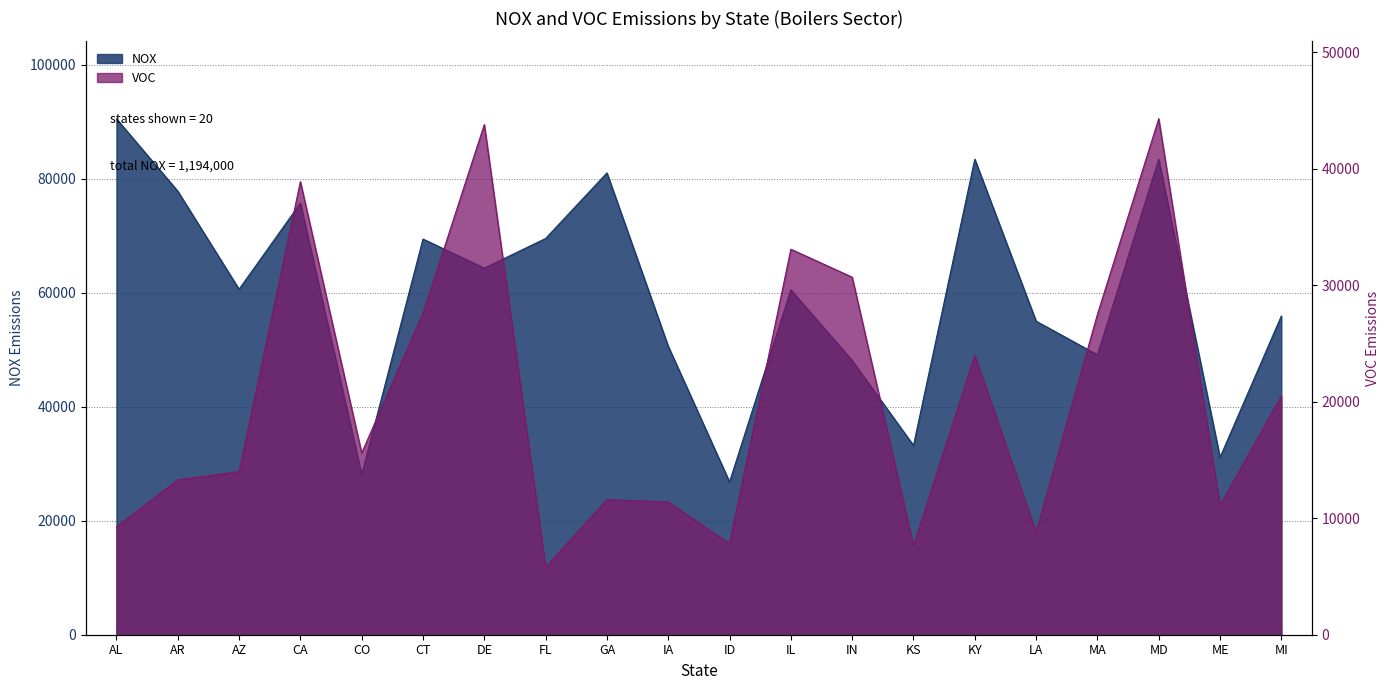

What are all the series names shown in the legend?

NOX, VOC